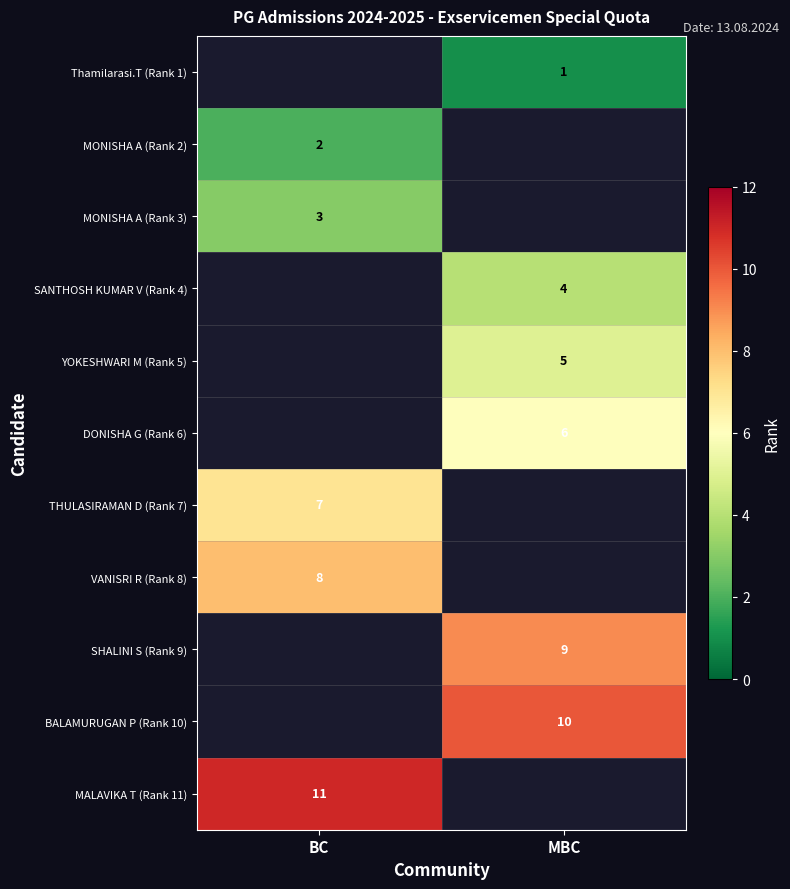

The MONISHA A (Rank 2) series shows 2 at BC. True or false?

True